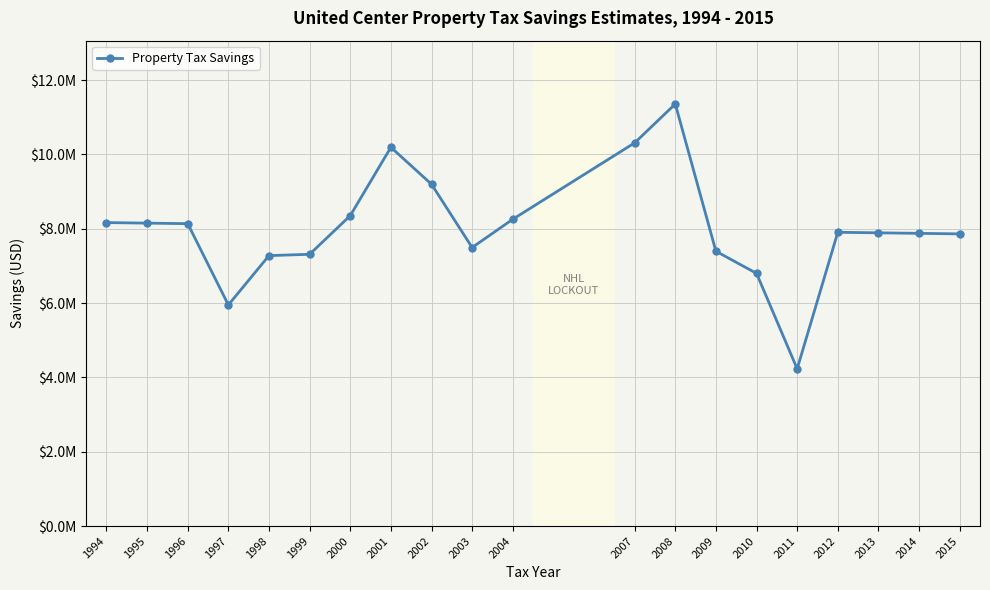

List the labels in order of value, smallest first.

2011, 1997, 2010, 1998, 1999, 2009, 2003, 2015, 2014, 2013, 2012, 1996, 1995, 1994, 2004, 2000, 2002, 2001, 2007, 2008